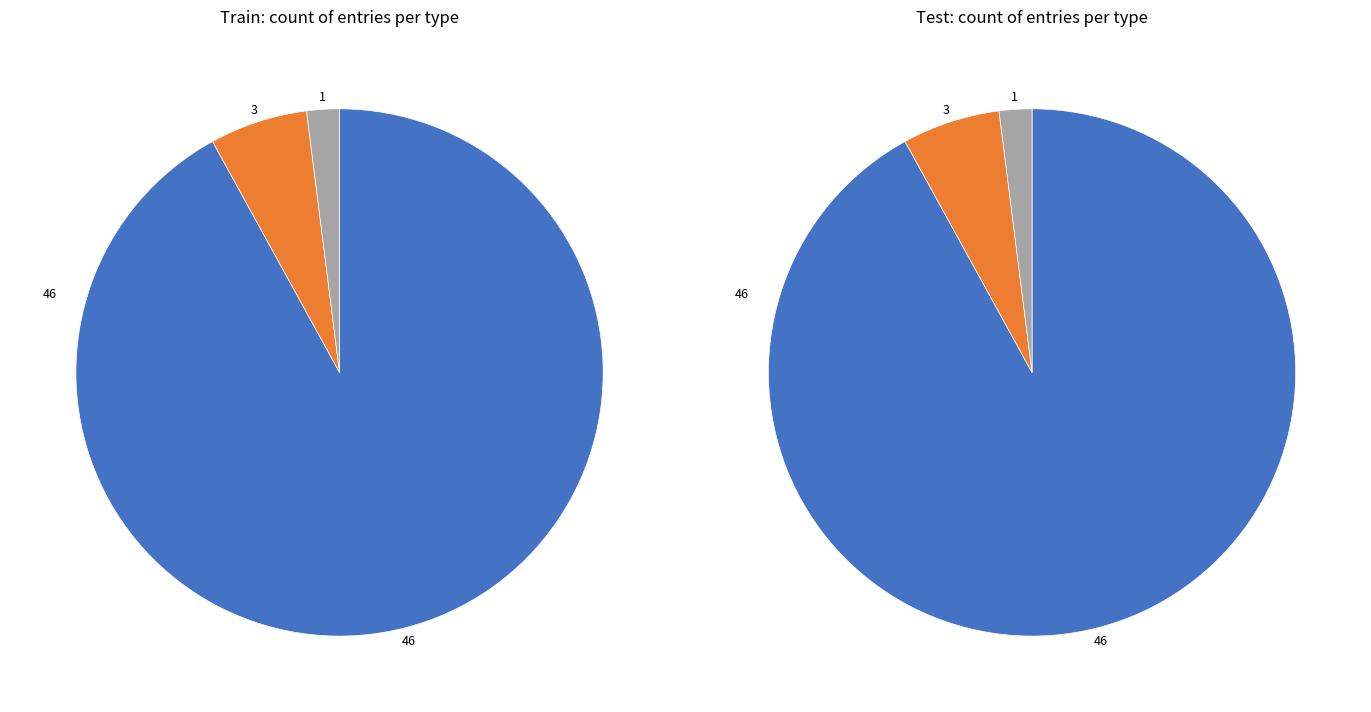

Combined, do conference and proceeding and book serie account for over 50%?

No